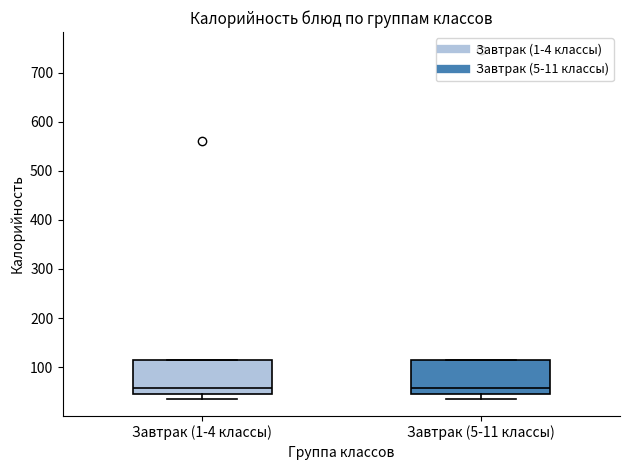

Reading left to right, read every box against the y-axis: the position of its median line, the range the box covers, and the ends of its whiskers. The values are not printed on the chart, so give them approximately, as read against the axis.

Завтрак (1-4 классы): median 60, box 50 to 110, whiskers 40 to 110
Завтрак (5-11 классы): median 60, box 50 to 110, whiskers 40 to 110